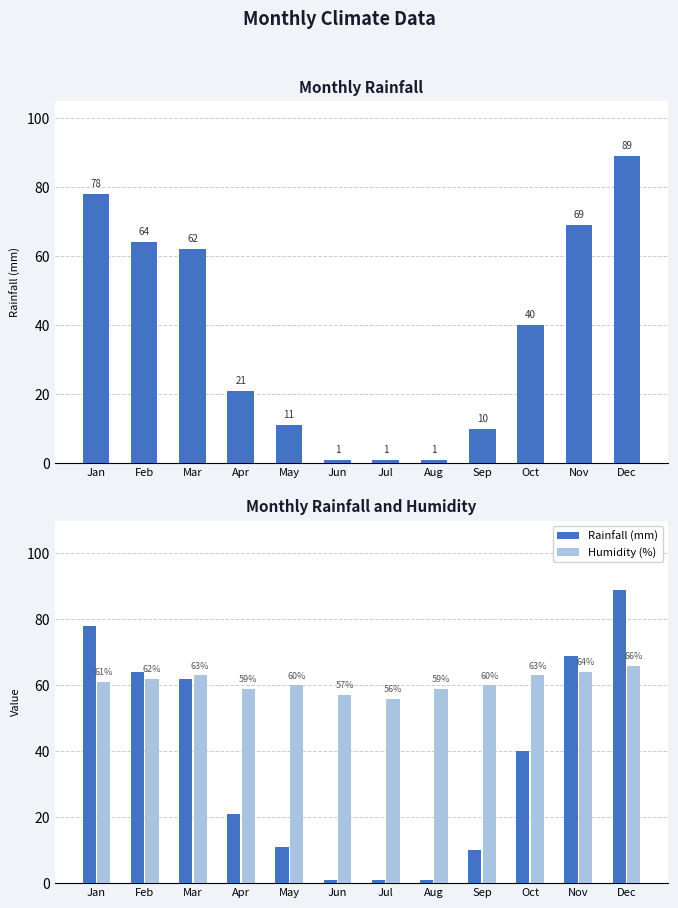

What is the sum of the Rainfall (mm) values at Jan and Dec?

167